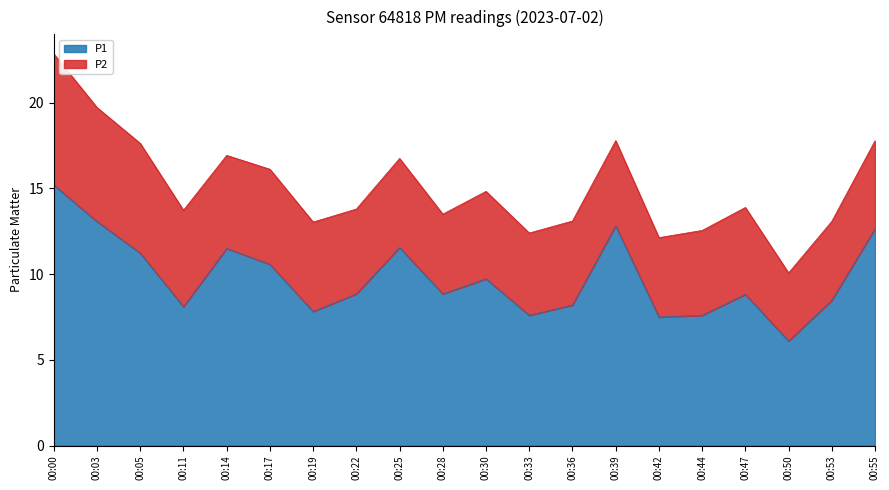

The value at 00:25 is 11.6. True or false?

True